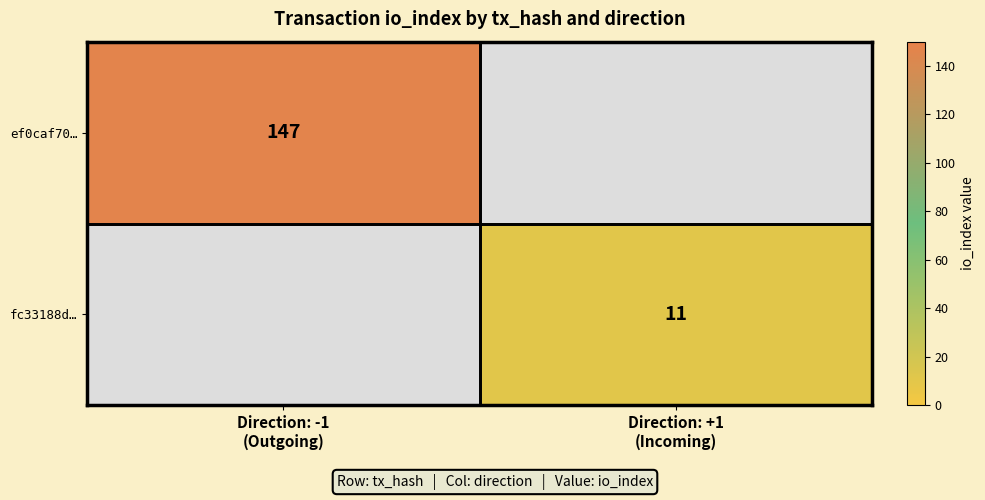

Rank the series at Direction: +1 (Incoming) from highest to lowest value.

ef0caf70…, fc33188d…